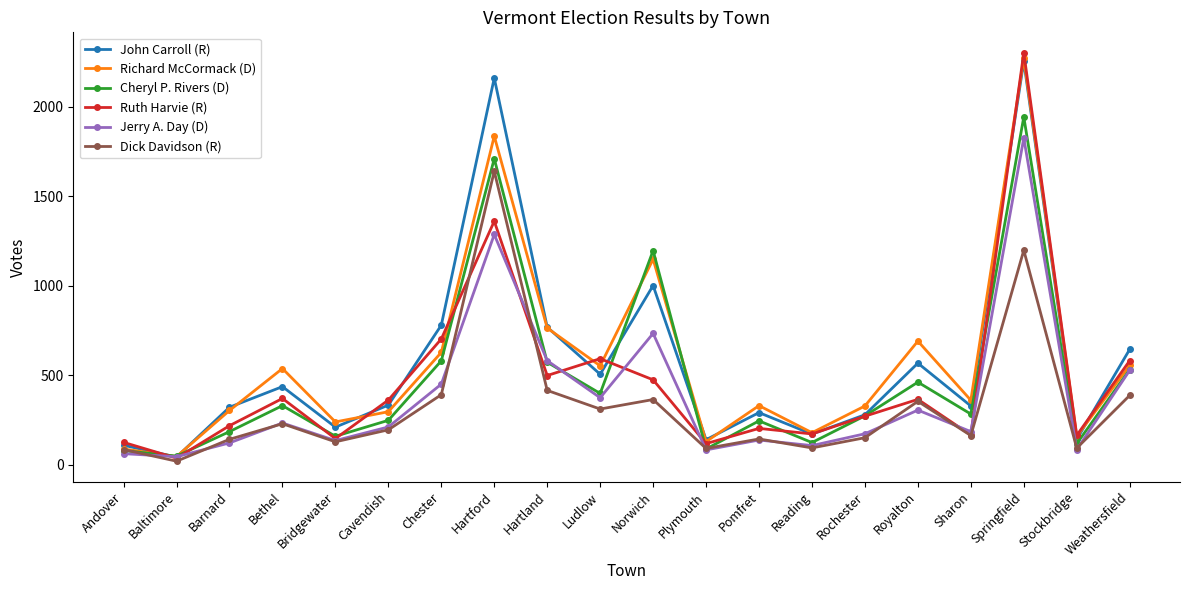

After their last crossing, which series has the higher values: Ruth Harvie (R) or Cheryl P. Rivers (D)?

Ruth Harvie (R)